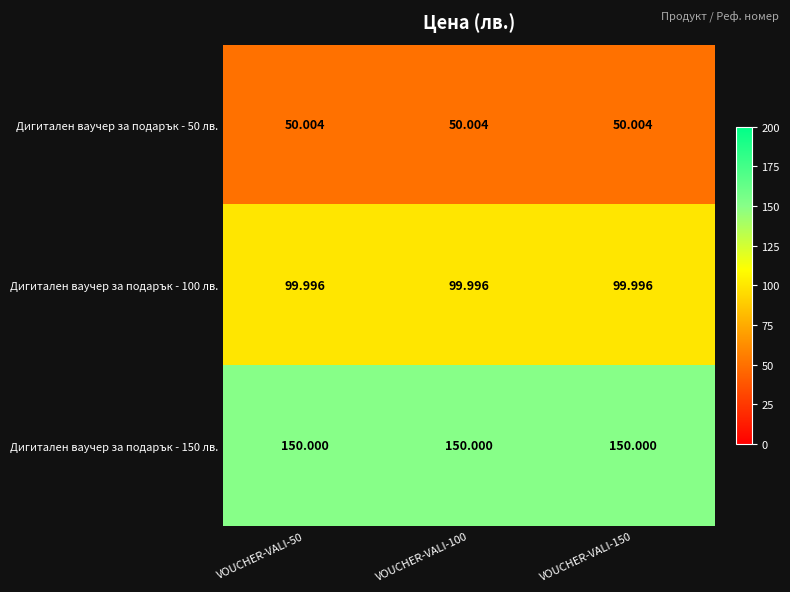

Is the value of Дигитален ваучер за подарък - 150 лв. at VOUCHER-VALI-50 greater than the value of Дигитален ваучер за подарък - 50 лв. at VOUCHER-VALI-150?

Yes